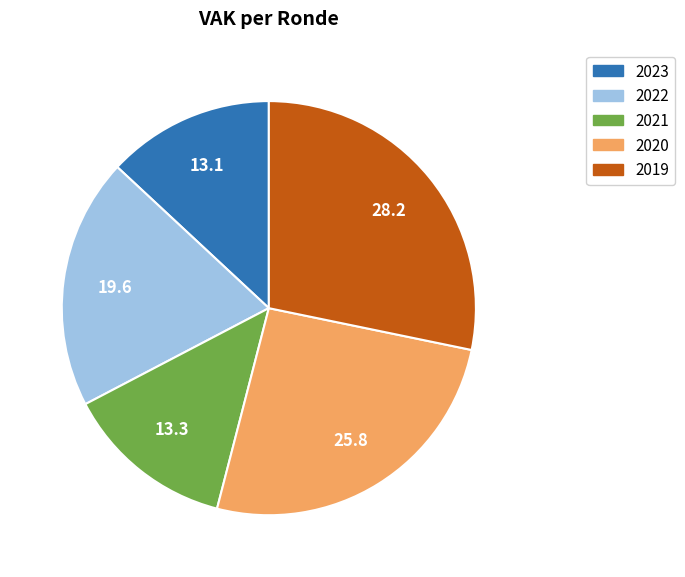

Is there any slice that represents more than half of the pie?

No